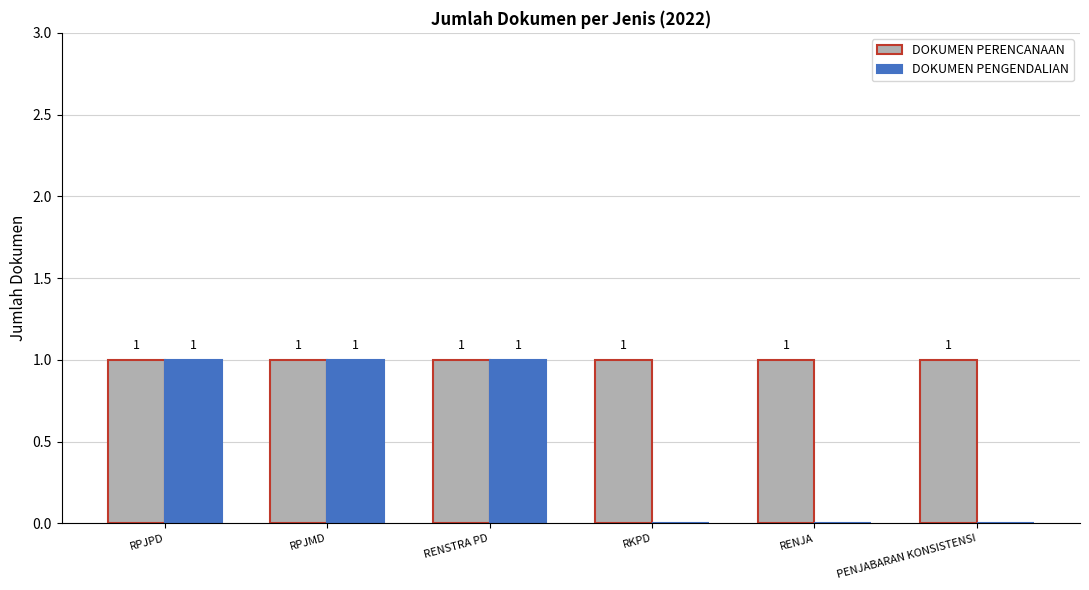

Count the number of data series in this chart.

2